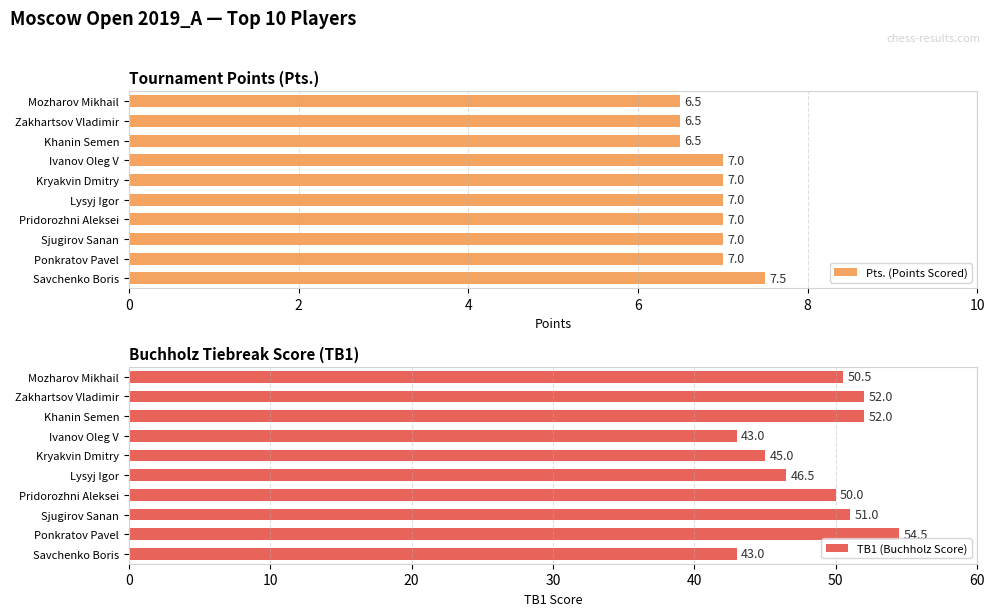

Read the Pts. (Points Scored) value at Ponkratov Pavel.

7.0